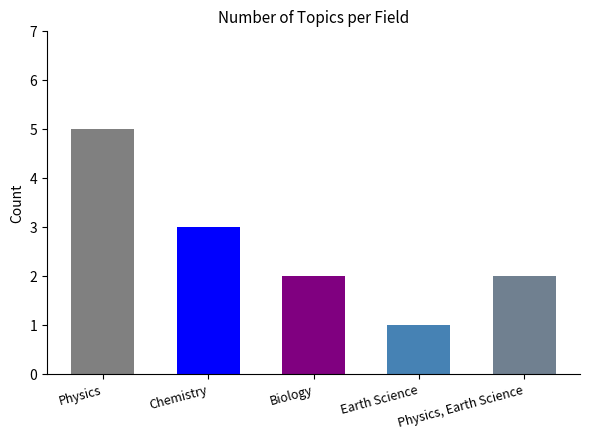

Where is the data nearest to the value 3?

Chemistry